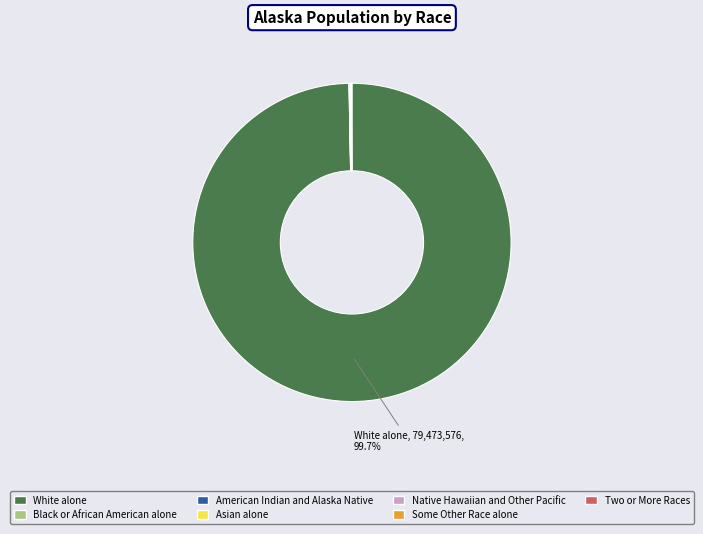

Is there any slice that represents more than half of the pie?

Yes